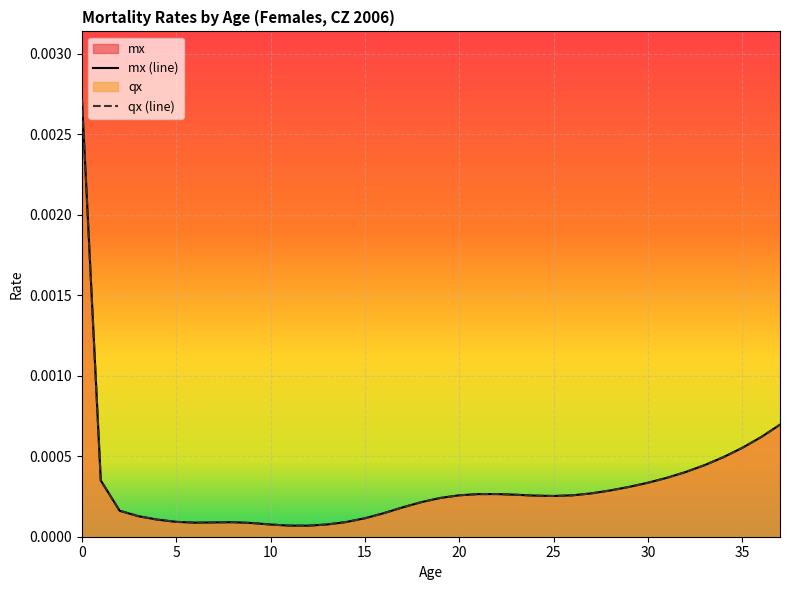

True or false: mx and qx intersect in this chart.

False